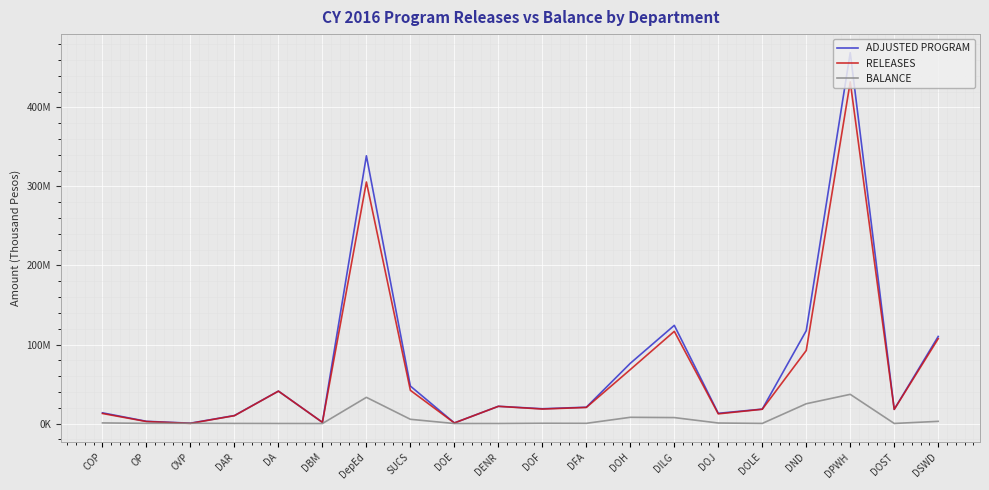

Between OP and DOH, which series saw the biggest shift?

ADJUSTED PROGRAM